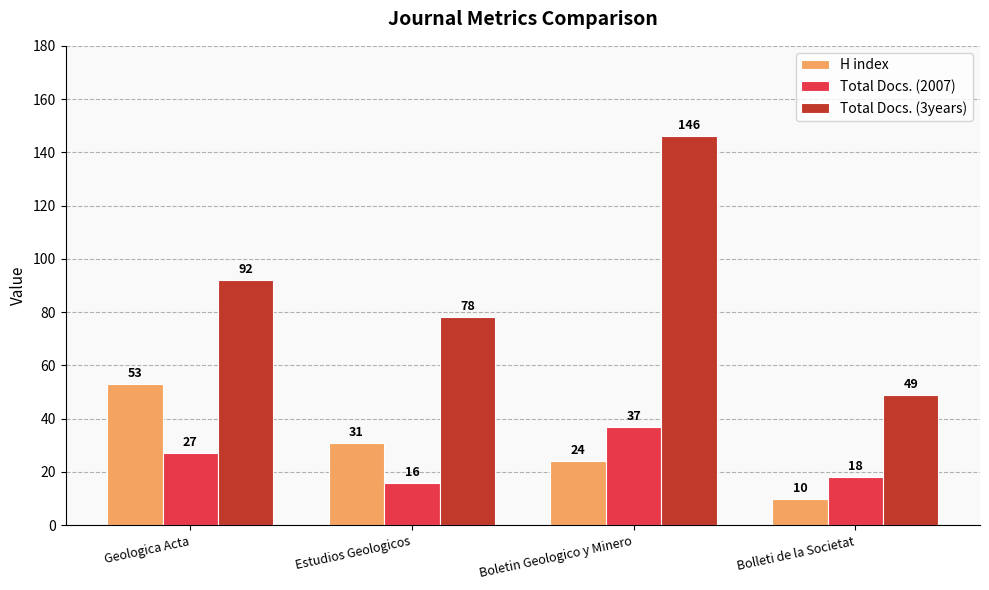

What is the smallest value displayed?

10